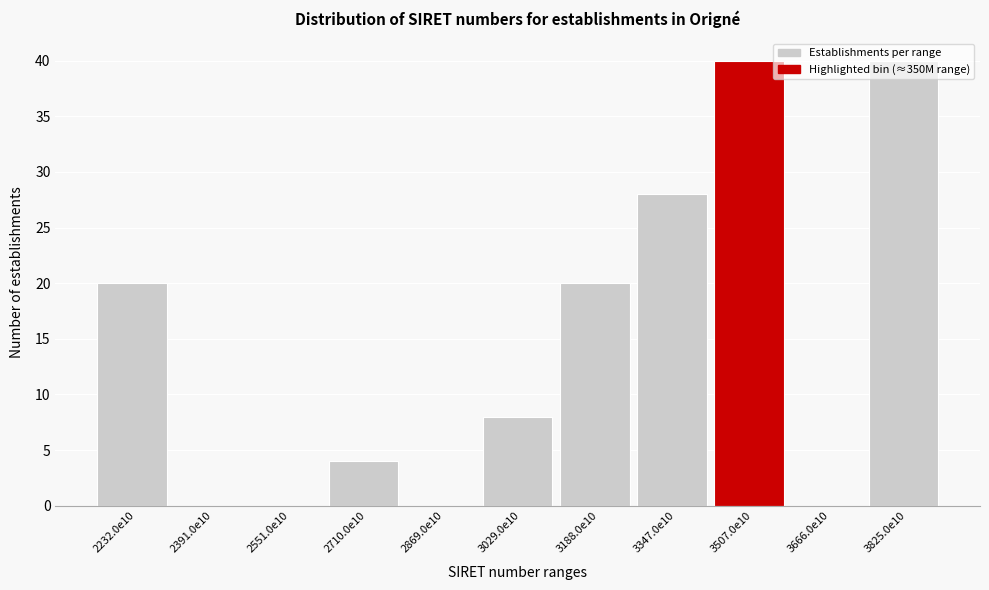

What is the sum of all values?

160